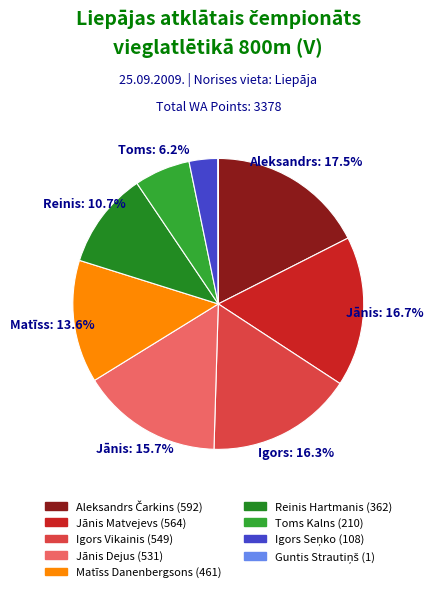

The Igors Seņko slice represents 3% of the pie. True or false?

True